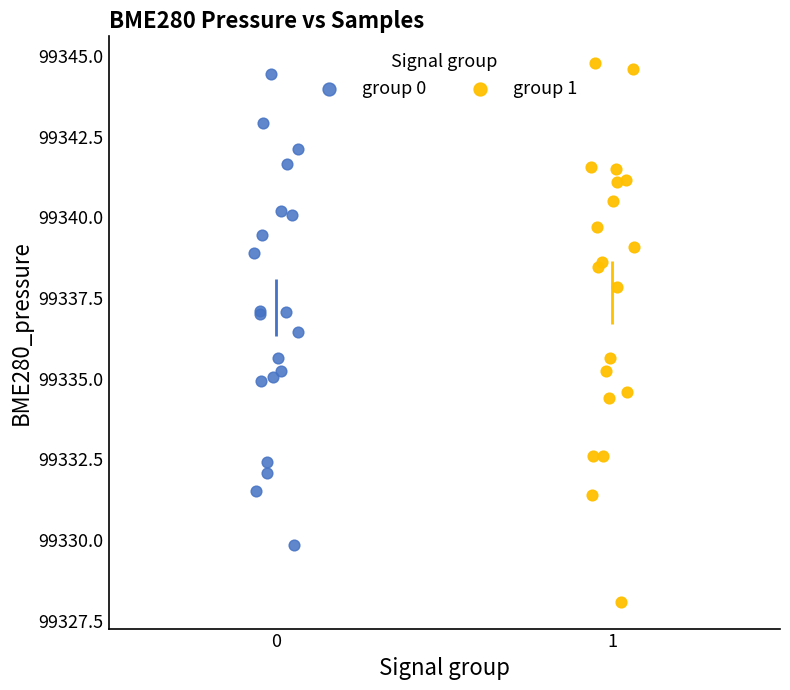

Which series reaches the maximum Y coordinate?

group 1